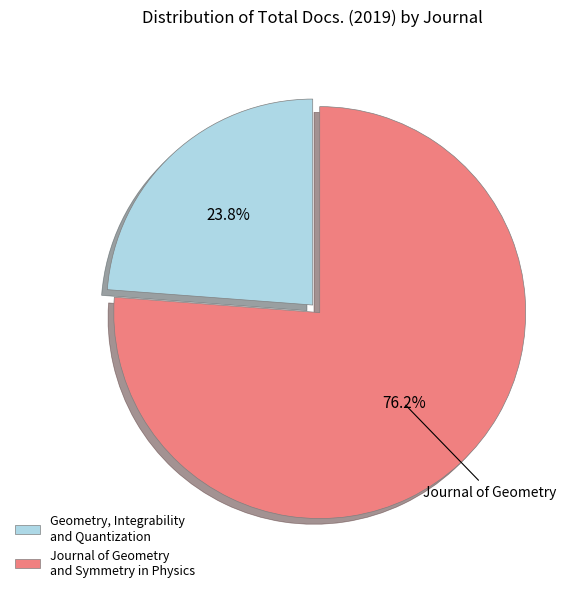

What percentage is NOT represented by Journal of Geometry and Symmetry in Physics?

23.8%